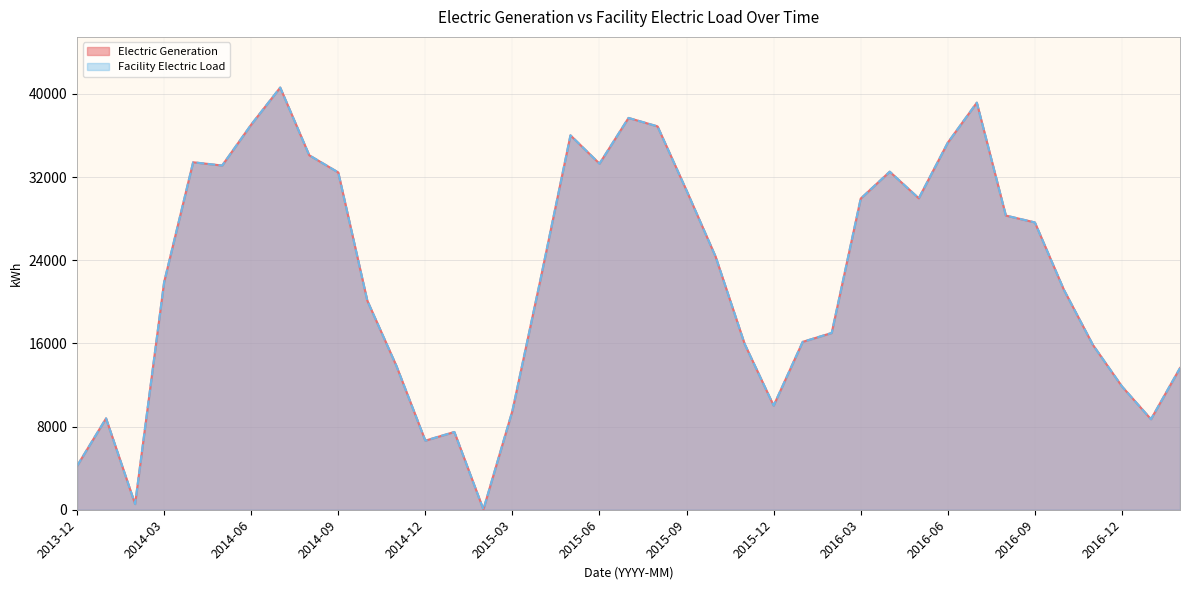

At which label does Facility Electric Load first exceed 22593?

2014-04